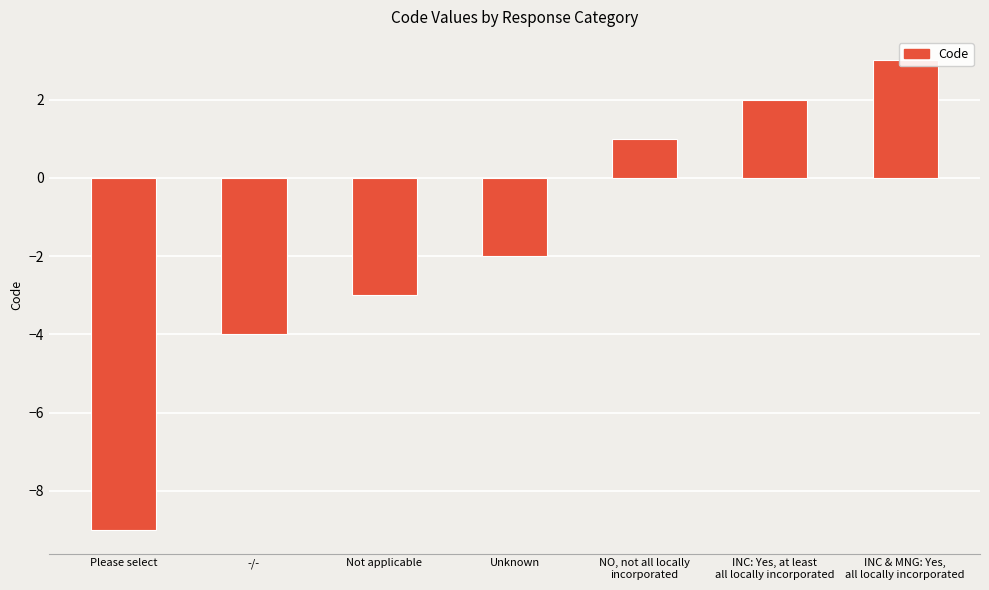

What position from the left is INC: Yes, at least
all locally incorporated?

6